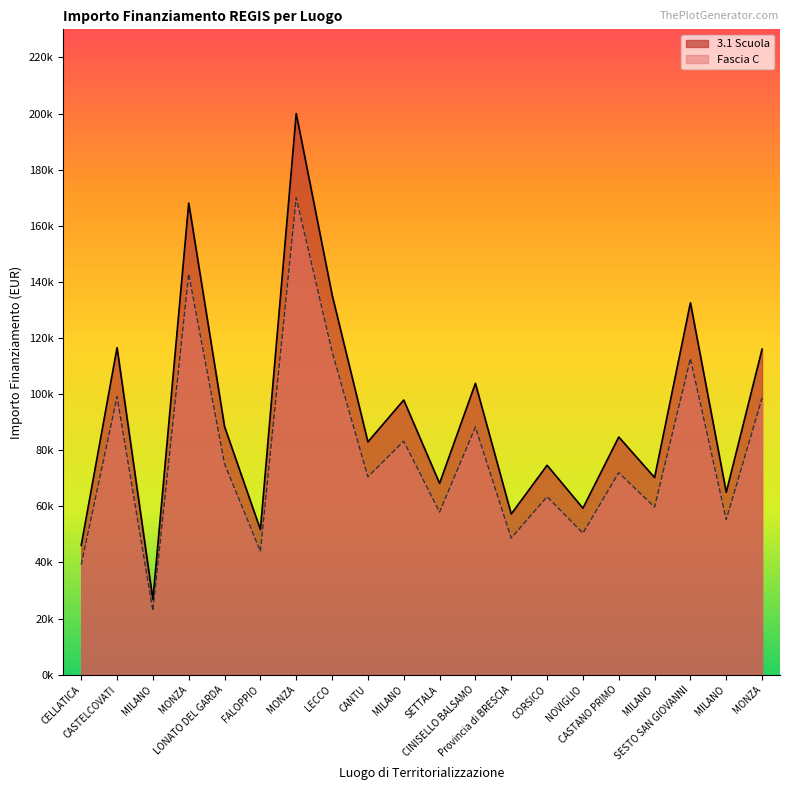

What is the smallest value displayed?

22720.5